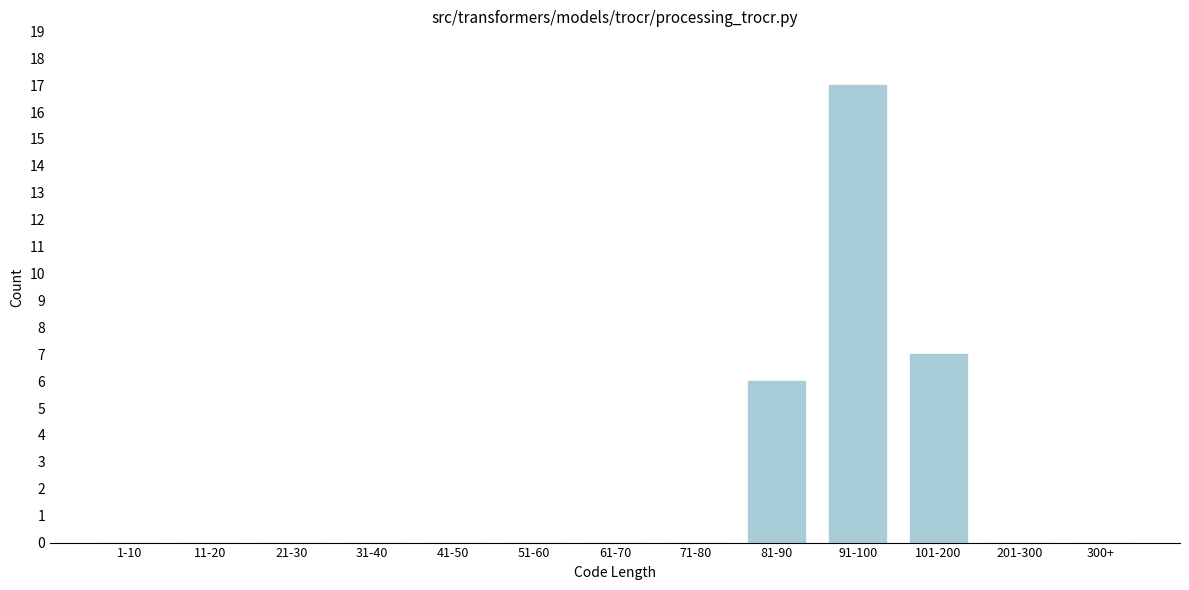

Reading right to left, transcribe all the data shown in this chart.

300+=0	201-300=0	101-200=7	91-100=17	81-90=6	71-80=0	61-70=0	51-60=0	41-50=0	31-40=0	21-30=0	11-20=0	1-10=0